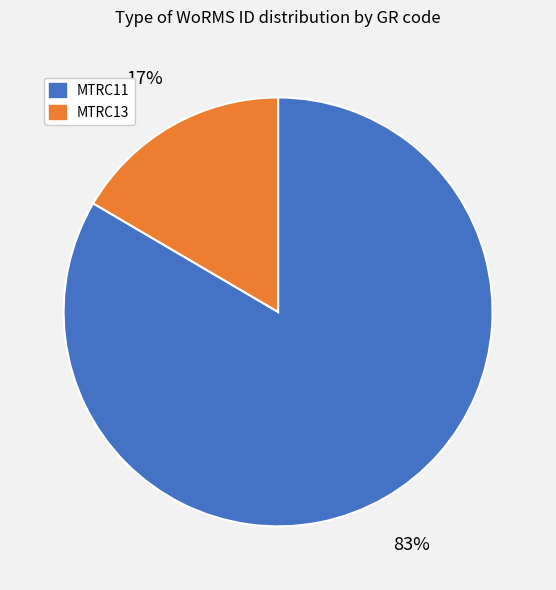

How many segments does this pie chart have?

2